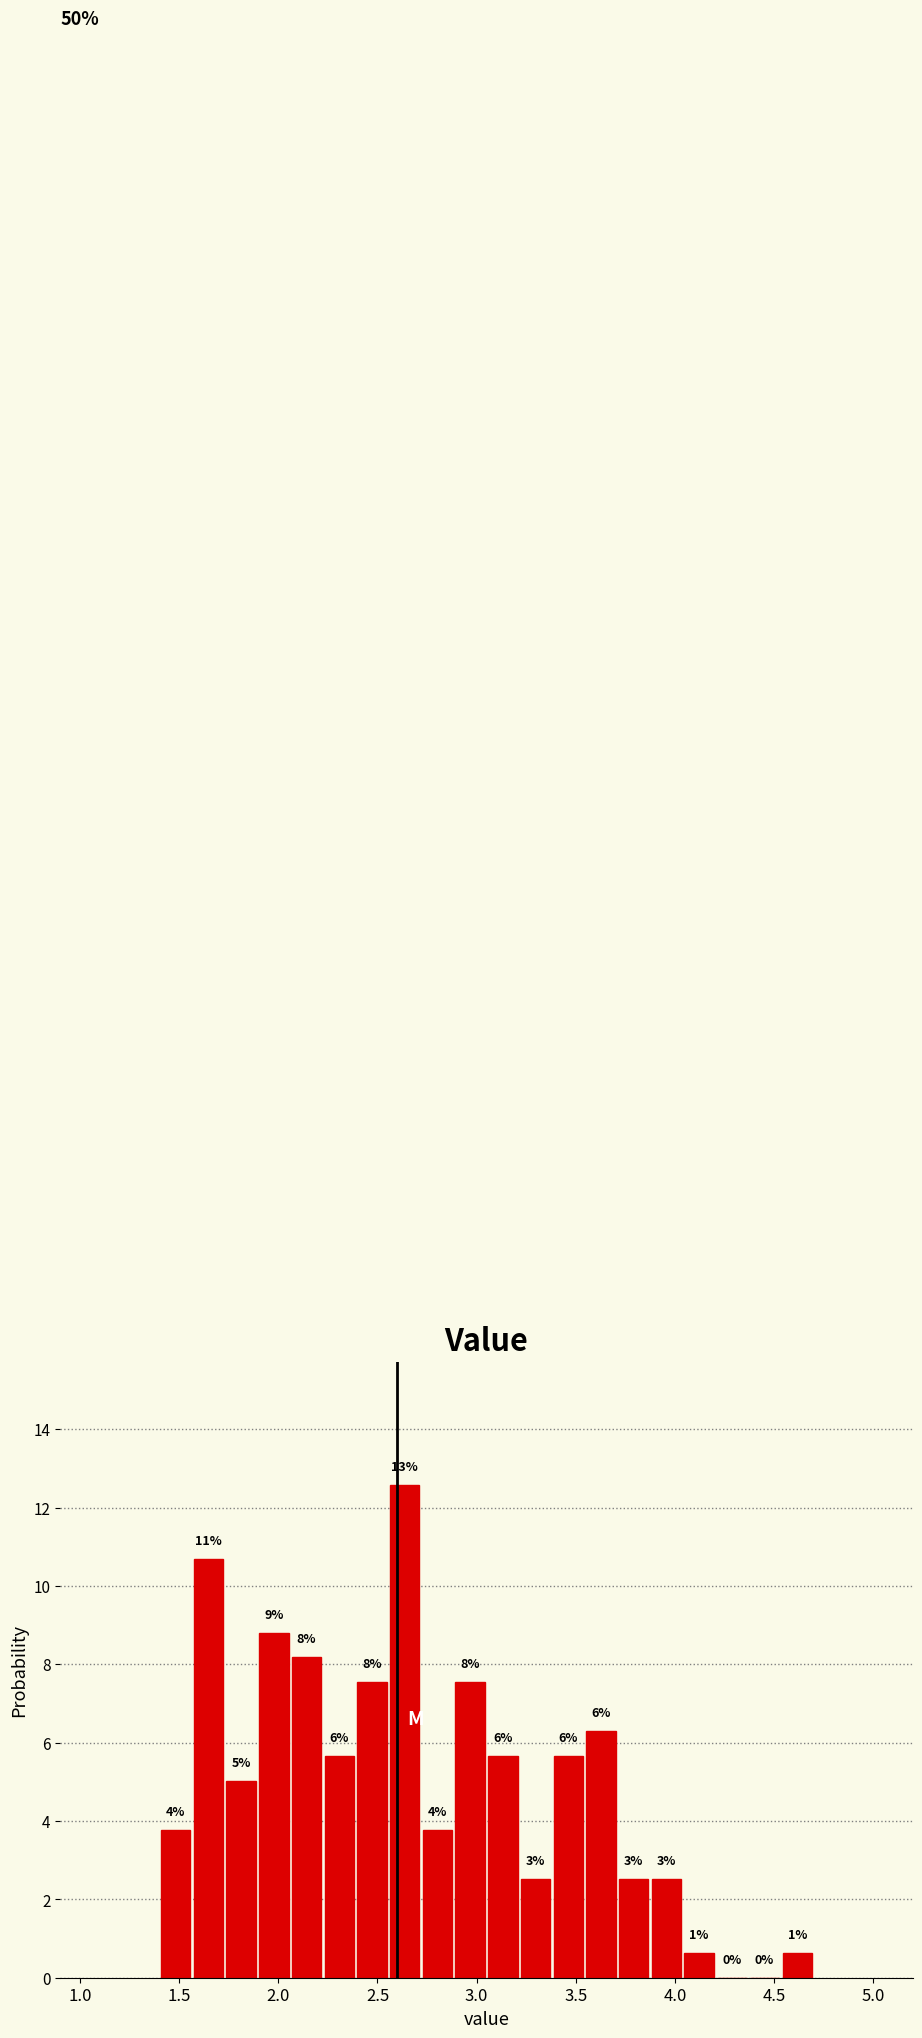

Around what value on the x-axis is the tallest bar? Give the approximate position of its centre, as read against the axis.

2.65